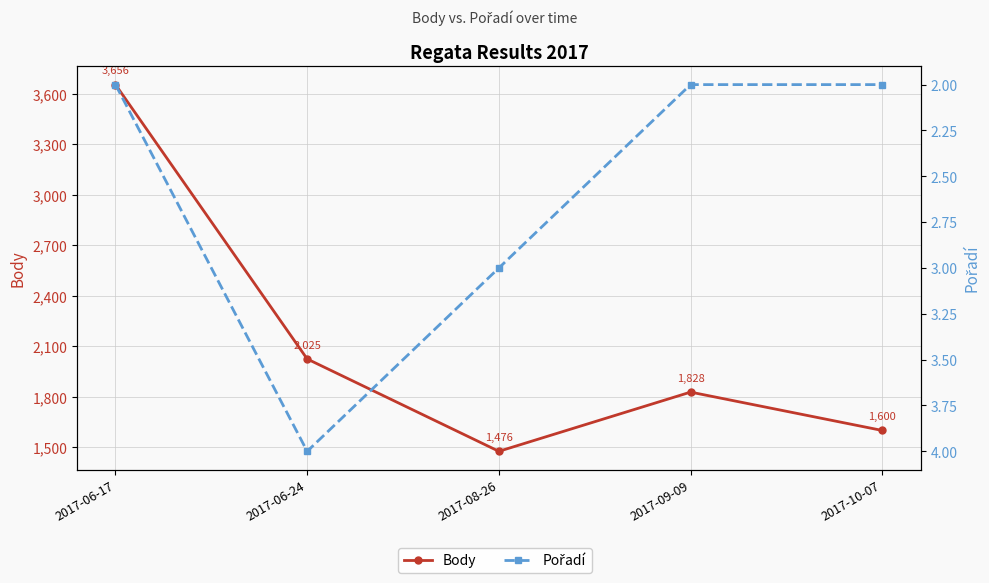

What is the sum of all Body values?

10585